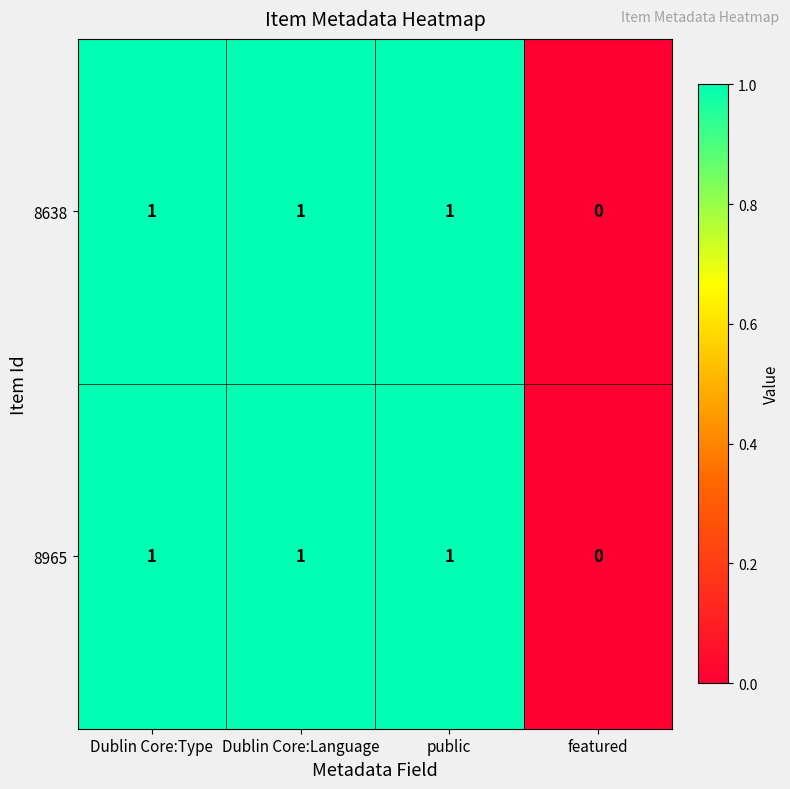

The value of 8965 at Dublin Core:Type is 0. True or false?

False